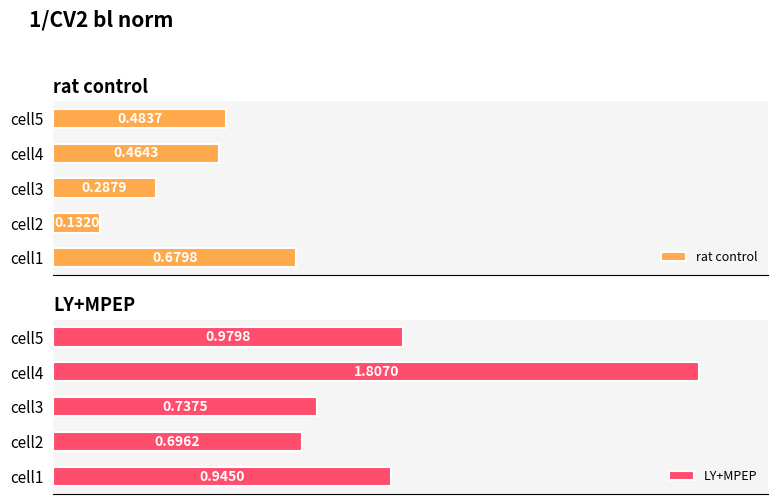

List the labels in order of LY+MPEP value, largest first.

cell4, cell5, cell1, cell3, cell2